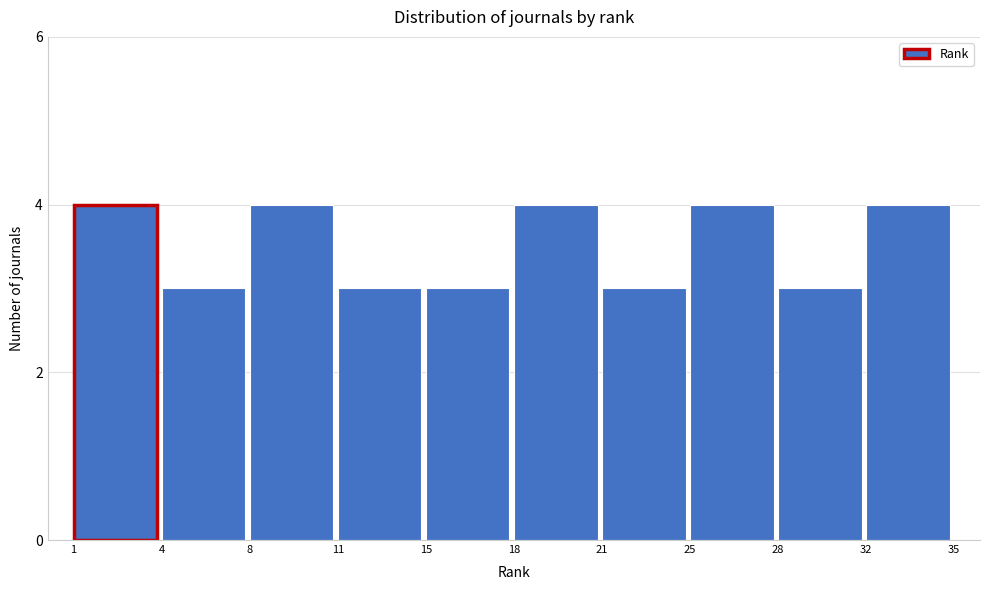

Reading left to right, what are all the values shown in this chart?

1=4	4=3	8=4	11=3	15=3	18=4	21=3	25=4	28=3	32=4